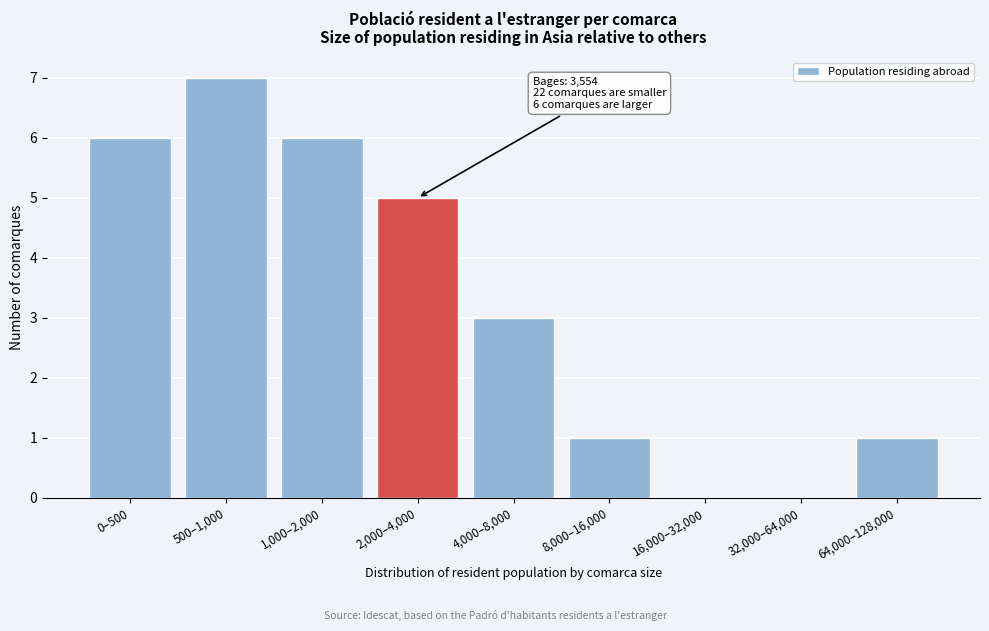

Reading left to right, what are all the values shown in this chart?

0–500=6	500–1,000=7	1,000–2,000=6	2,000–4,000=5	4,000–8,000=3	8,000–16,000=1	16,000–32,000=0	32,000–64,000=0	64,000–128,000=1